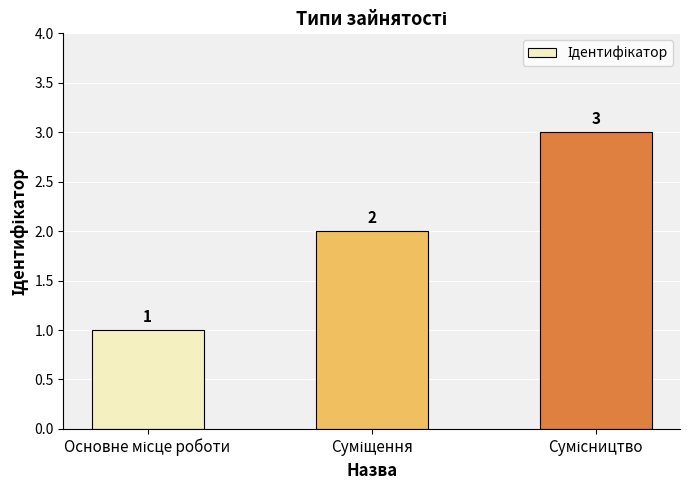

Are the bars grouped side by side (vs. stacked)?

No